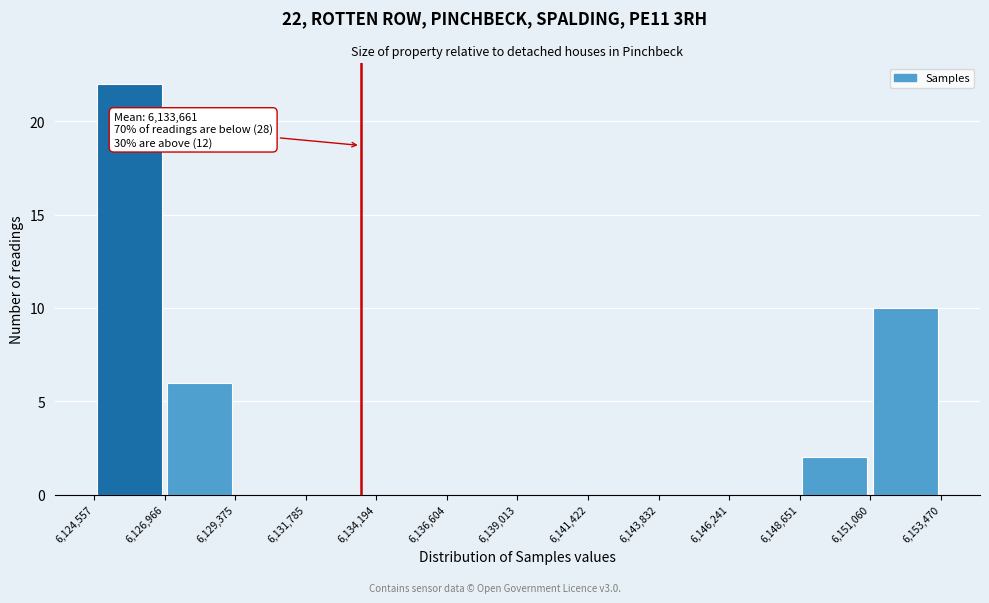

Over which range of the x-axis is the bar tallest?

6,124,557 to 6,126,966